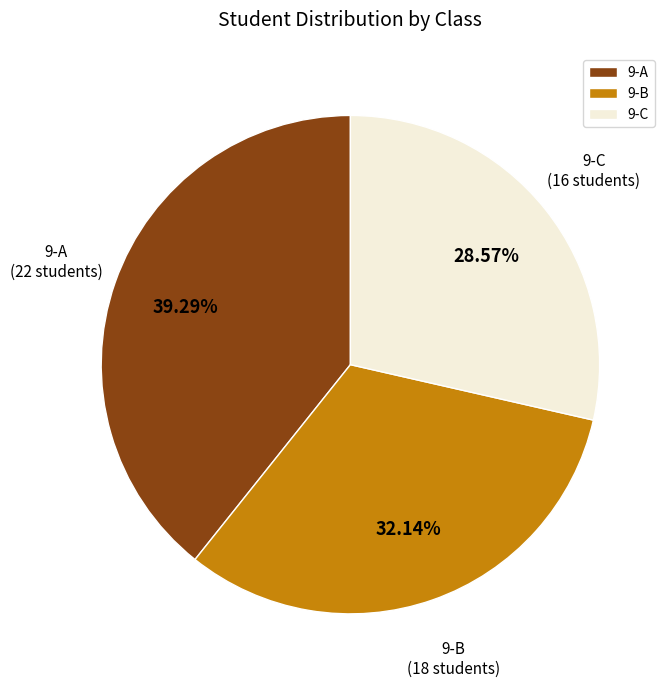

What percentage is the 9-B slice, to the nearest percent?

32%